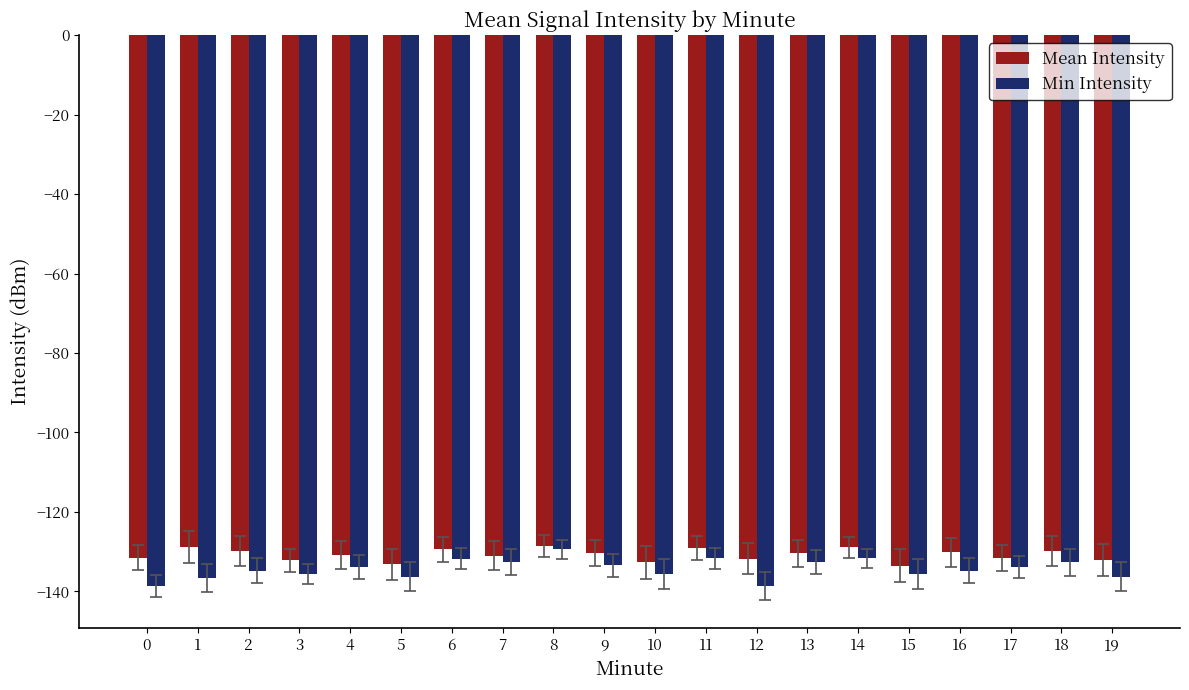

At which label does Min Intensity reach its peak?

8